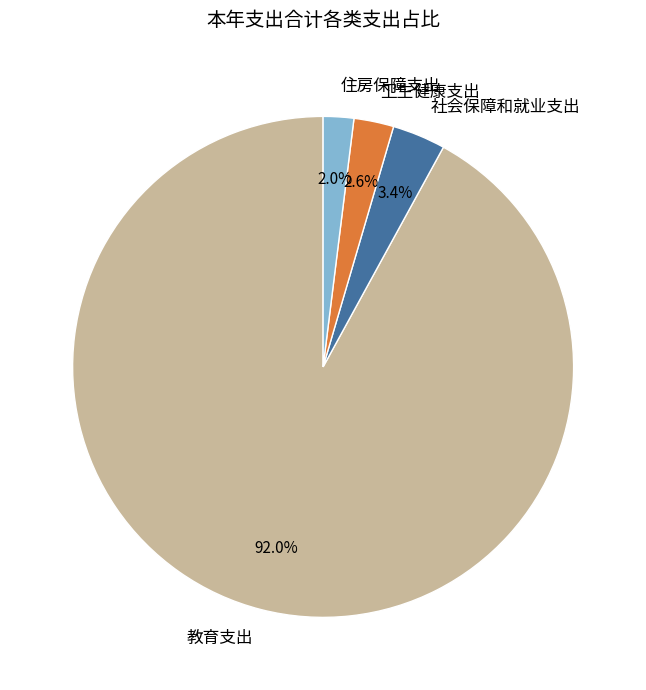

True or false: 卫生健康支出 accounts for 3% of the total.

True